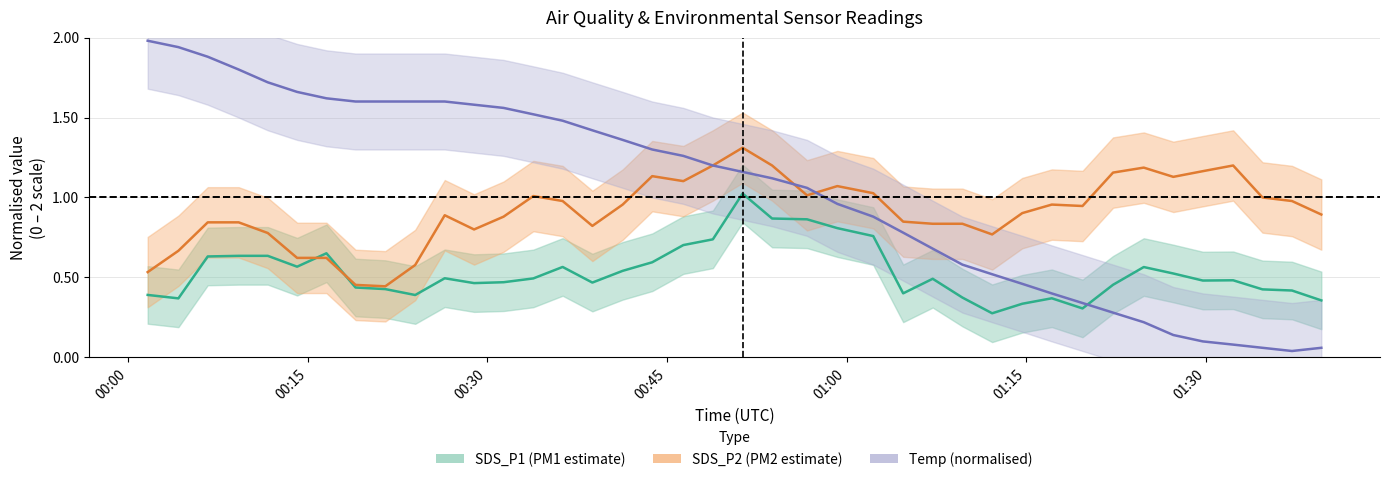

How many times do Temp and SDS_P2 cross each other?

3